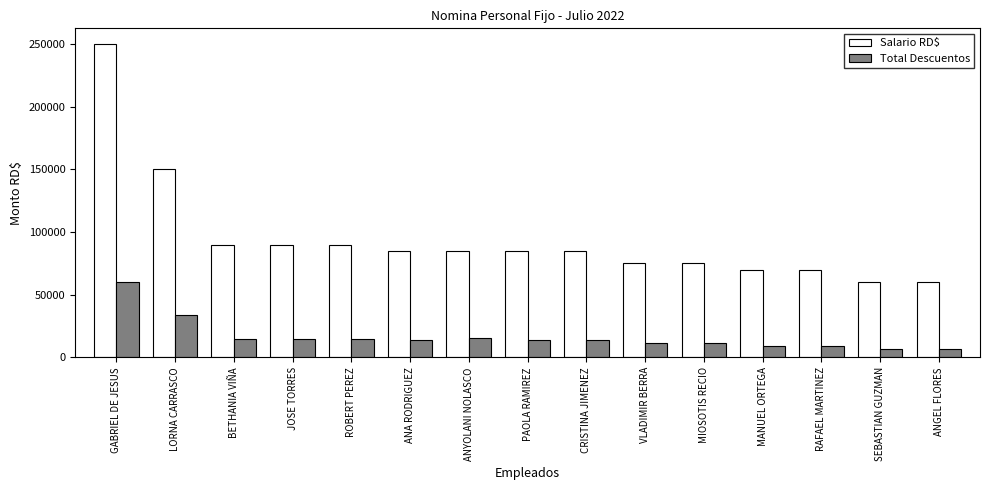

Is it true that Total Descuentos equals 87469.3 at GABRIEL DE JESUS?

False